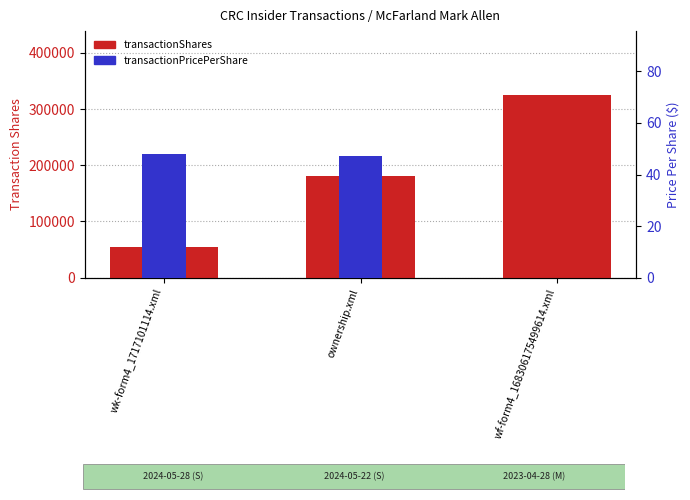

At which category is the sum across all series the highest?

wf-form4_168306175499614.xml